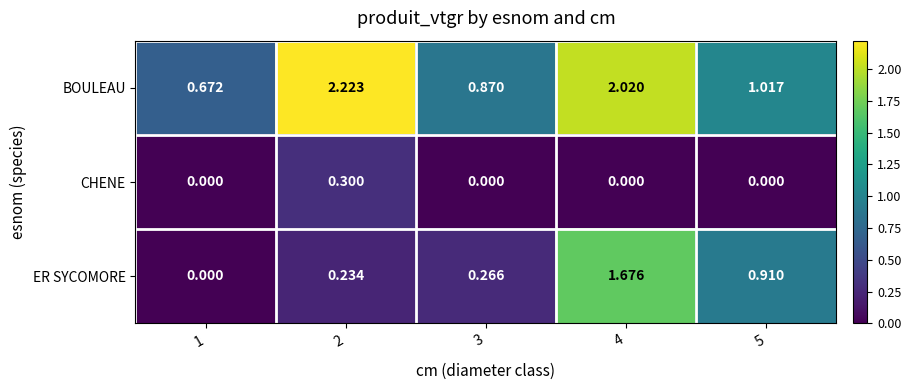

Rank the series by their maximum value, from highest to lowest.

BOULEAU, ER SYCOMORE, CHENE